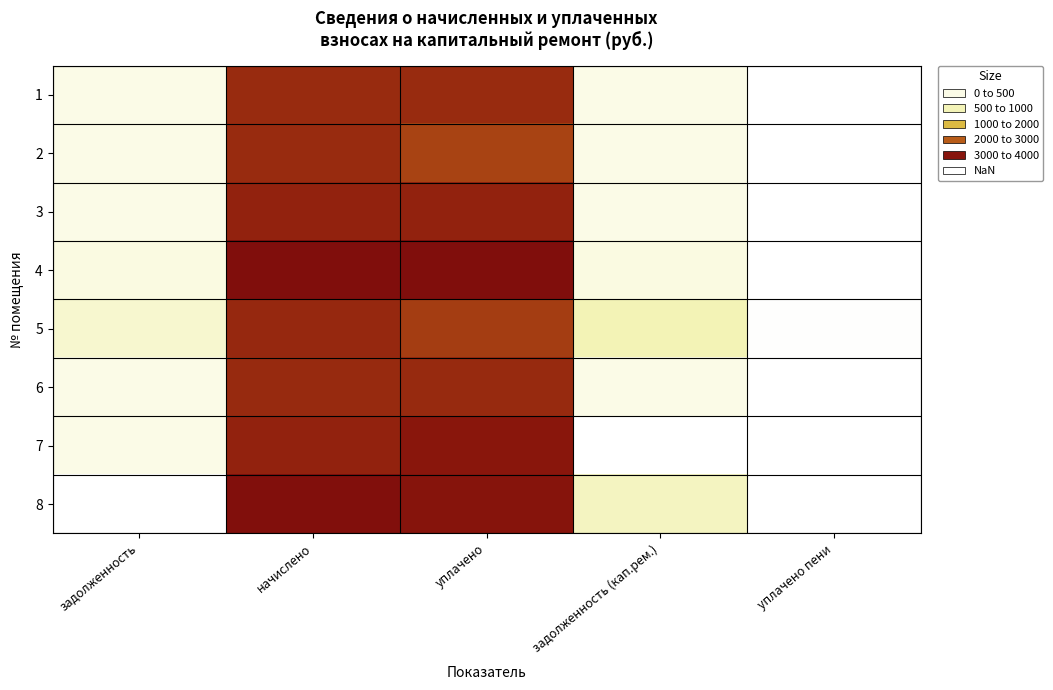

At задолженность, list the series in order from smallest to largest.

8, 1, 2, 6, 3, 7, 4, 5